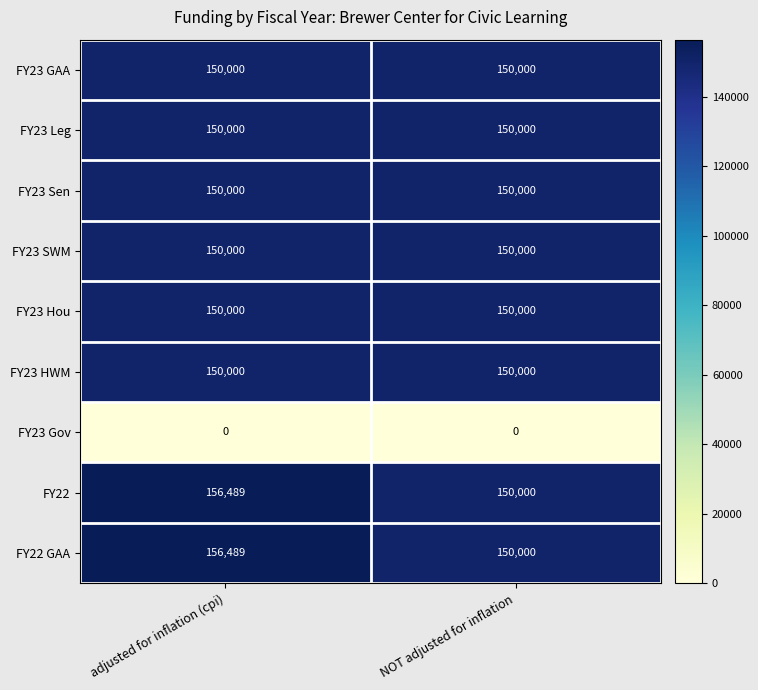

Reading left to right, list all the values displayed in this chart.

FY23 GAA: adjusted for inflation (cpi)=150000	NOT adjusted for inflation=150000
FY23 Leg: adjusted for inflation (cpi)=150000	NOT adjusted for inflation=150000
FY23 Sen: adjusted for inflation (cpi)=150000	NOT adjusted for inflation=150000
FY23 SWM: adjusted for inflation (cpi)=150000	NOT adjusted for inflation=150000
FY23 Hou: adjusted for inflation (cpi)=150000	NOT adjusted for inflation=150000
FY23 HWM: adjusted for inflation (cpi)=150000	NOT adjusted for inflation=150000
FY23 Gov: adjusted for inflation (cpi)=0	NOT adjusted for inflation=0
FY22: adjusted for inflation (cpi)=156489	NOT adjusted for inflation=150000
FY22 GAA: adjusted for inflation (cpi)=156489	NOT adjusted for inflation=150000